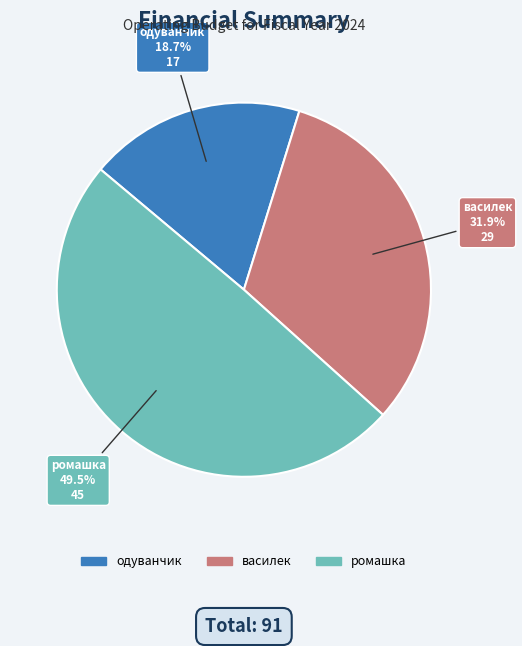

What percentage is NOT represented by одуванчик?

81.3%